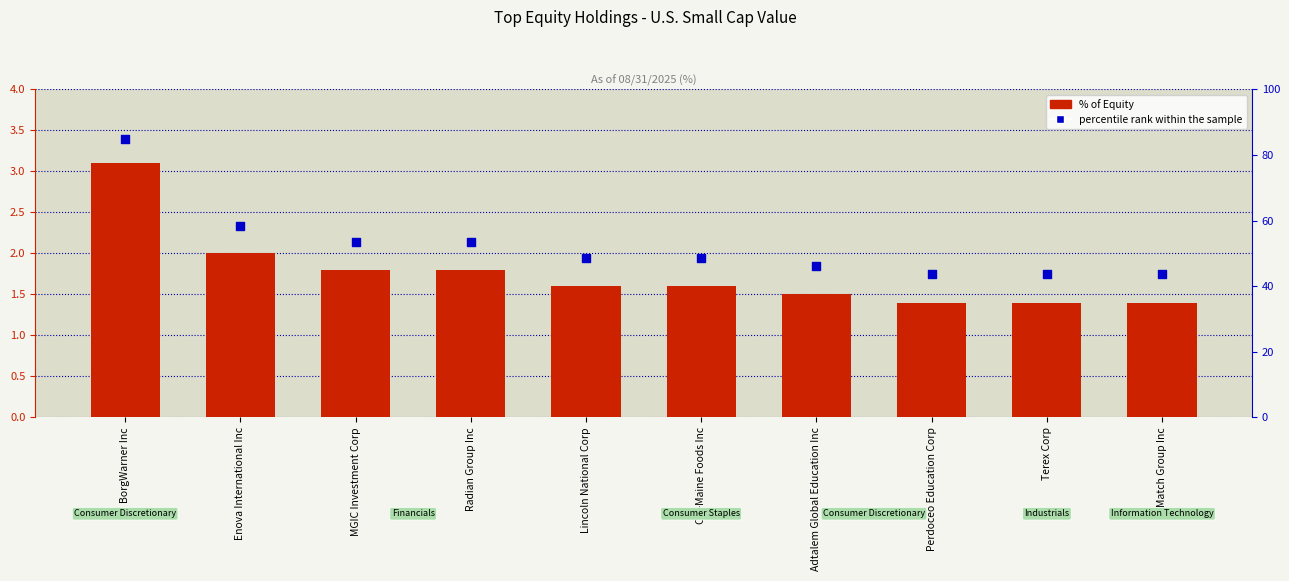

At which category is the sum across all series the highest?

BorgWarner Inc